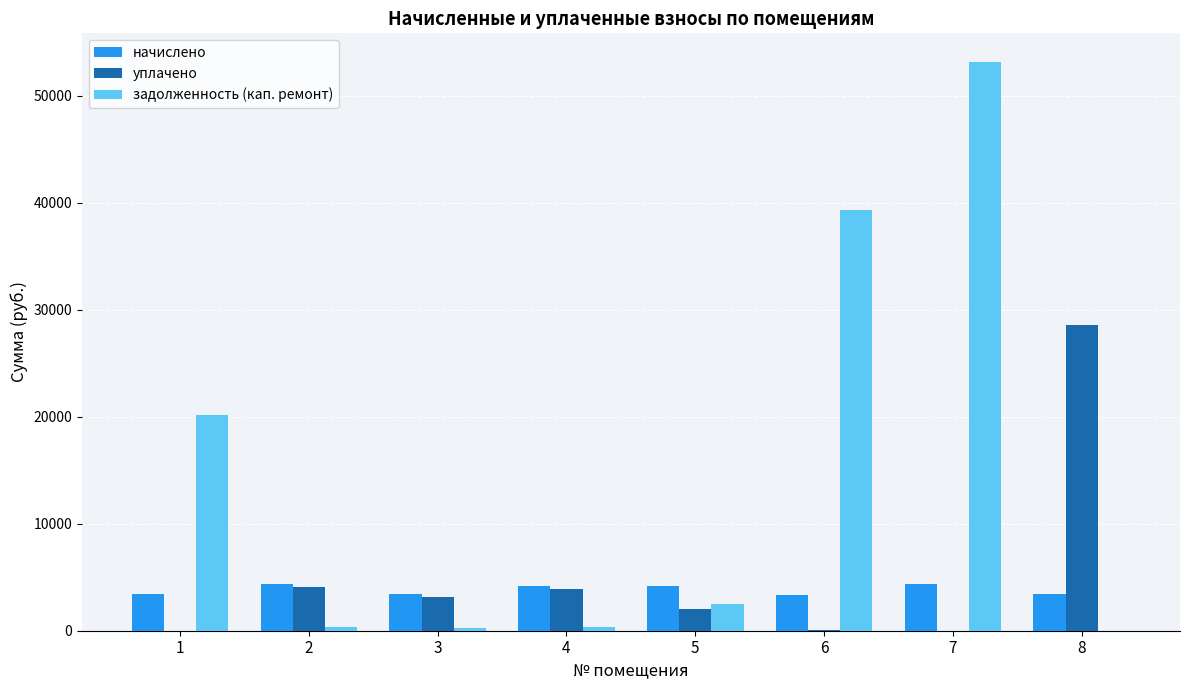

Which series has the largest total across all categories?

задолженность (кап. ремонт)